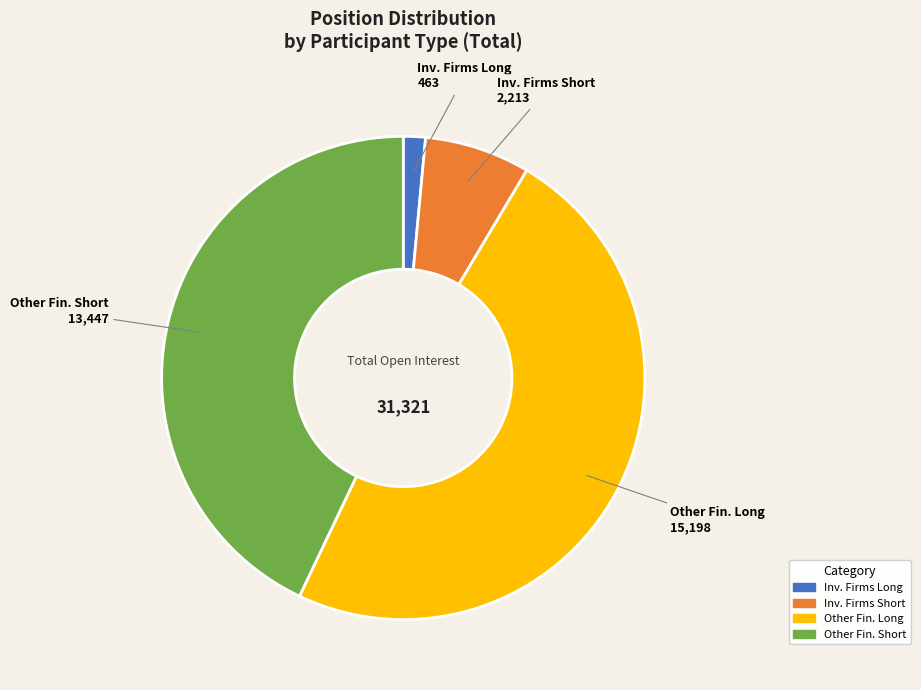

Is there a majority slice in this chart?

No